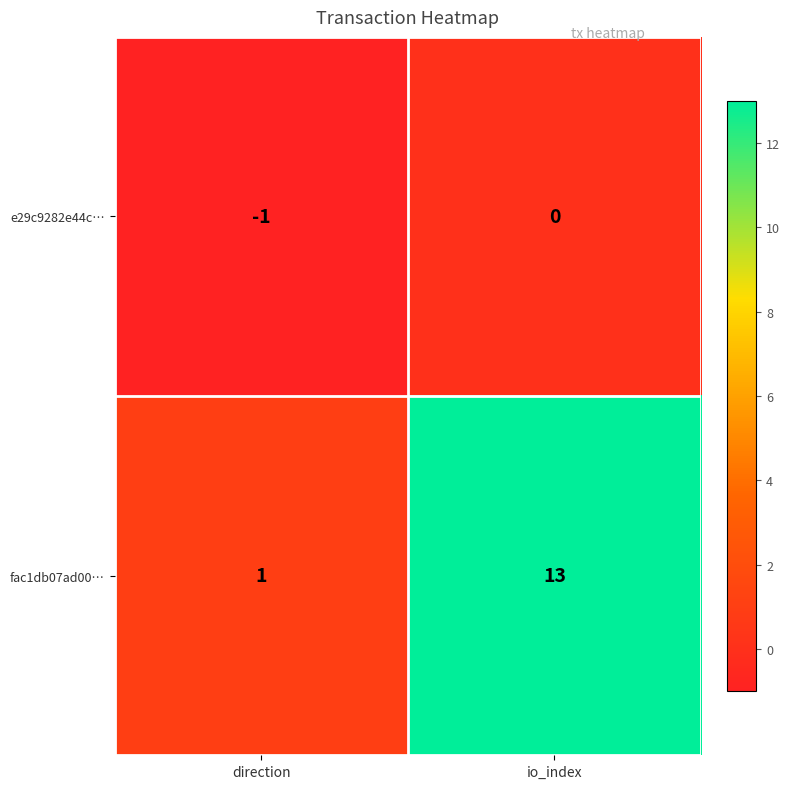

The value of e29c9282e44c… at io_index is 0. True or false?

True